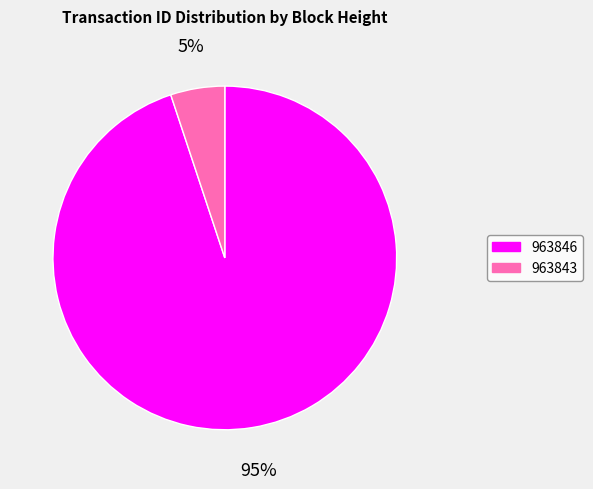

Approximately how many times larger is the value at 963843 compared to 963846?

0.1